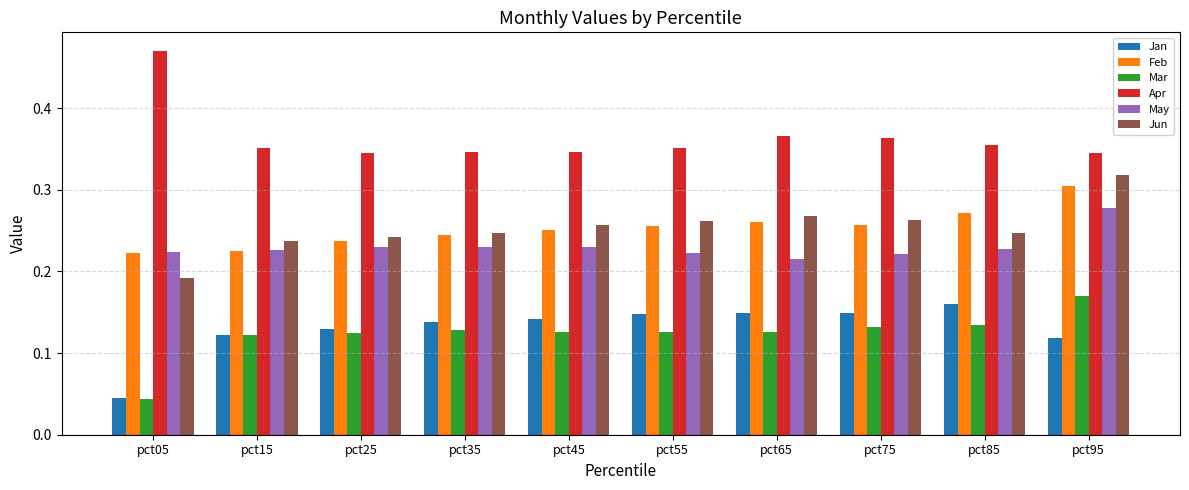

At which category is the sum across all series the highest?

pct95